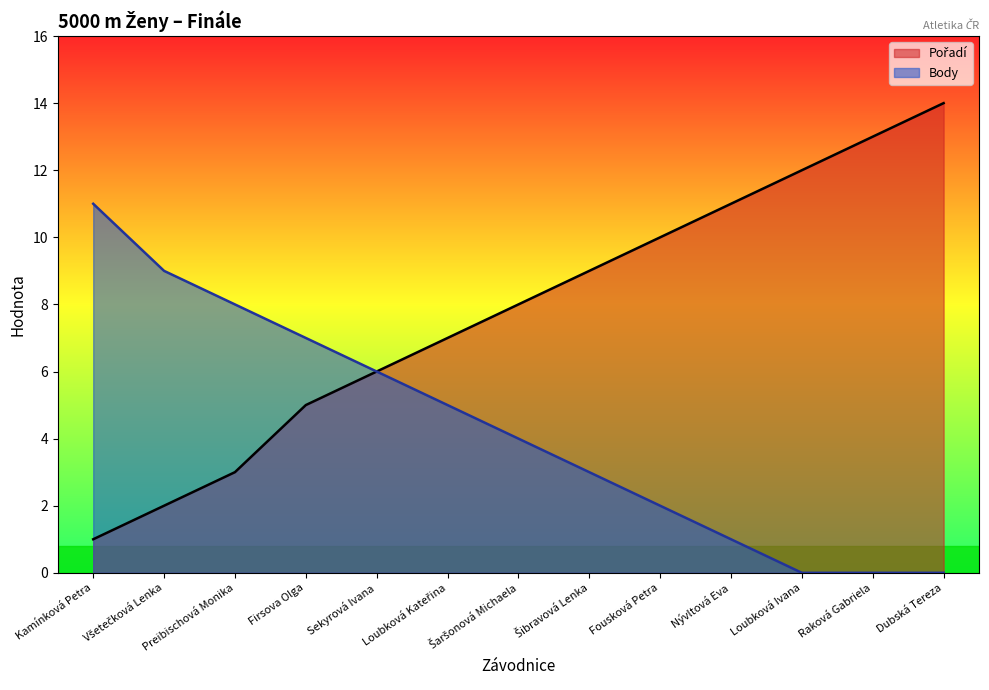

True or false: Pořadí and Body cross at least once.

False